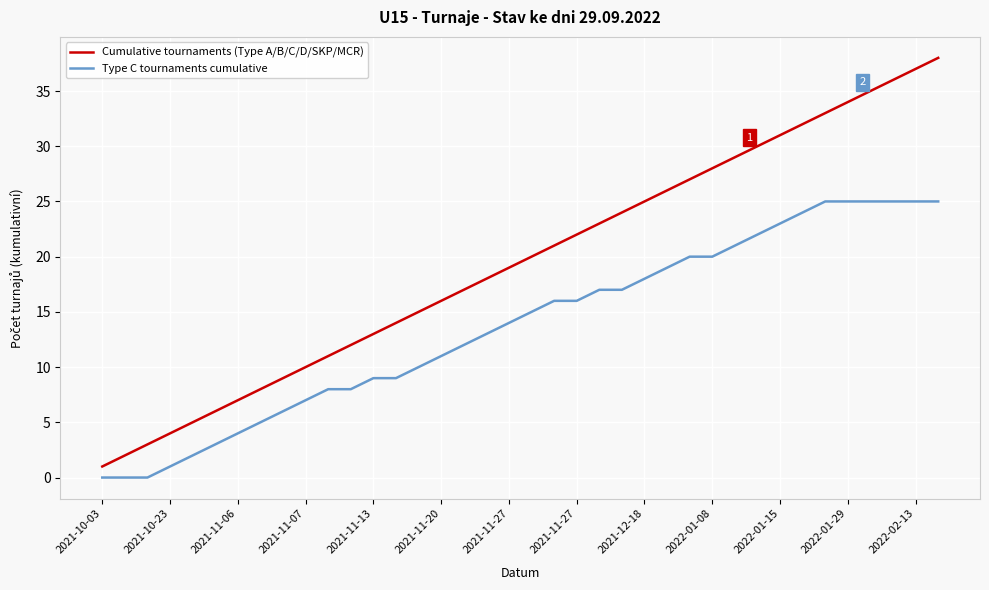

True or false: Type C tournaments cumulative and Cumulative tournaments (Type A/B/C/D/SKP/MCR) intersect in this chart.

False